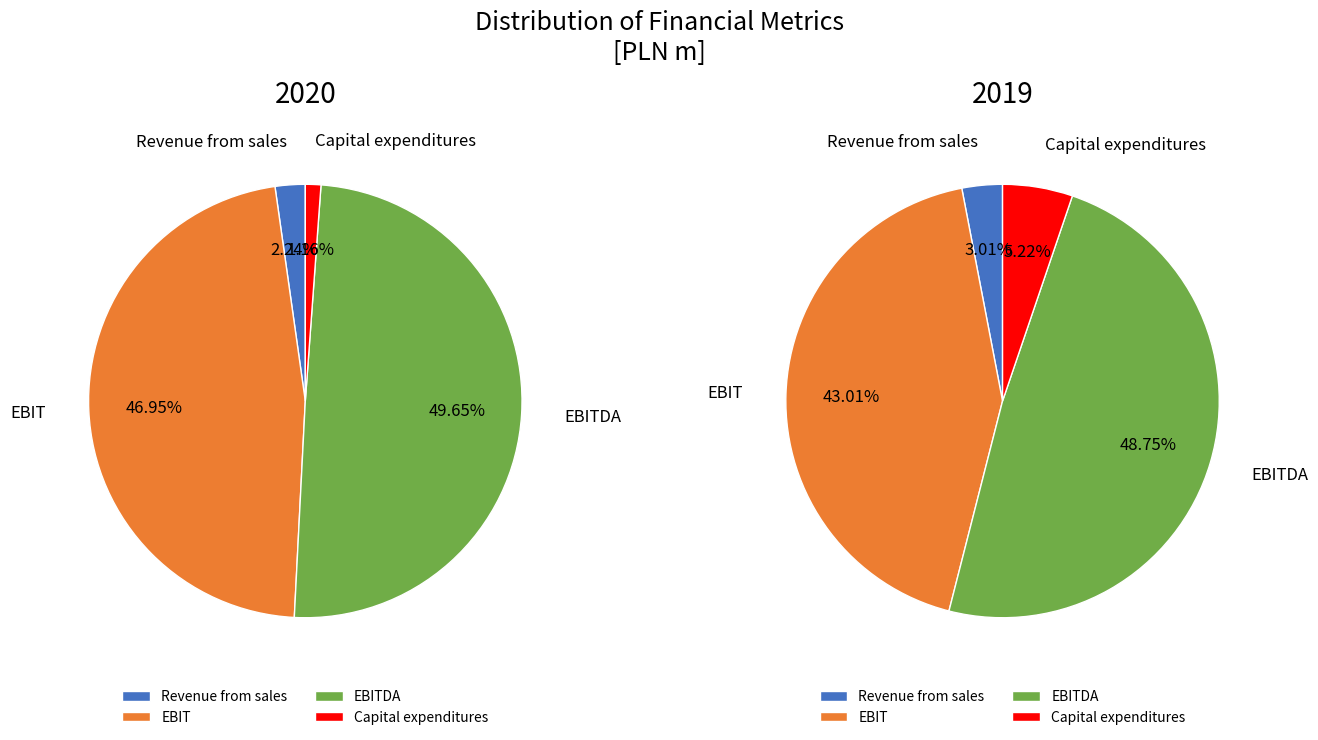

To the nearest percent, what is the combined percentage of EBIT and Revenue from sales?

46%